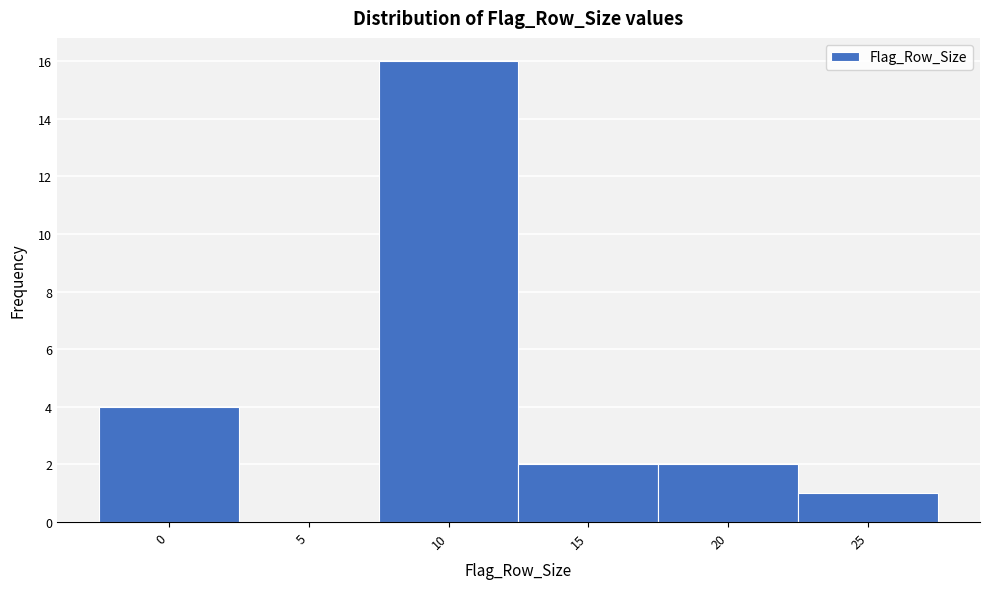

Reading left to right, what are all the values shown in this chart?

0=4	5=0	10=16	15=2	20=2	25=1